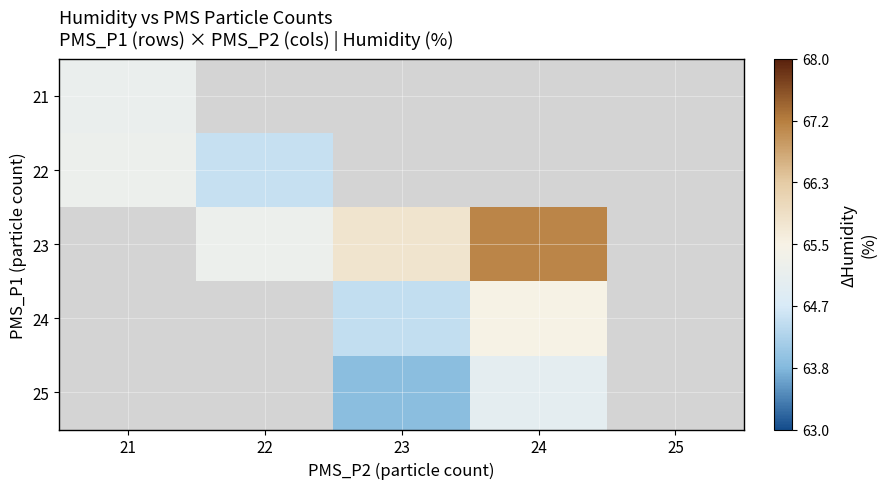

How many positive values does the 25 series have?

2